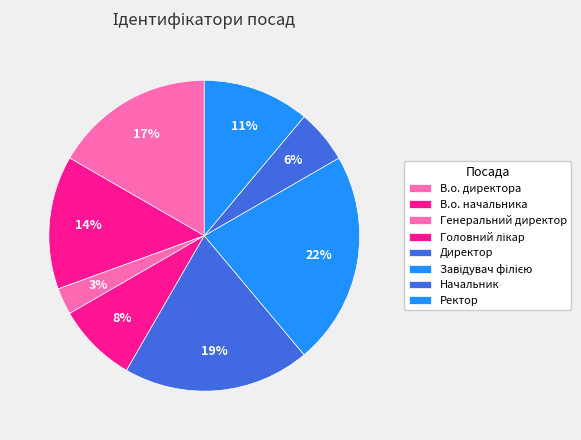

To the nearest percent, what is the difference between the largest and smallest slice percentages?

19%